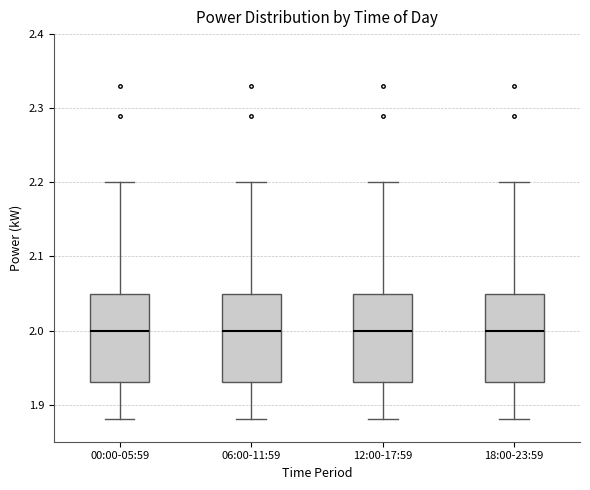

Reading left to right, read every box against the y-axis: the position of its median line, the range the box covers, and the ends of its whiskers. The values are not printed on the chart, so give them approximately, as read against the axis.

00:00-05:59: median 2.00, box 1.93 to 2.05, whiskers 1.88 to 2.20
06:00-11:59: median 2.00, box 1.93 to 2.05, whiskers 1.88 to 2.20
12:00-17:59: median 2.00, box 1.93 to 2.05, whiskers 1.88 to 2.20
18:00-23:59: median 2.00, box 1.93 to 2.05, whiskers 1.88 to 2.20